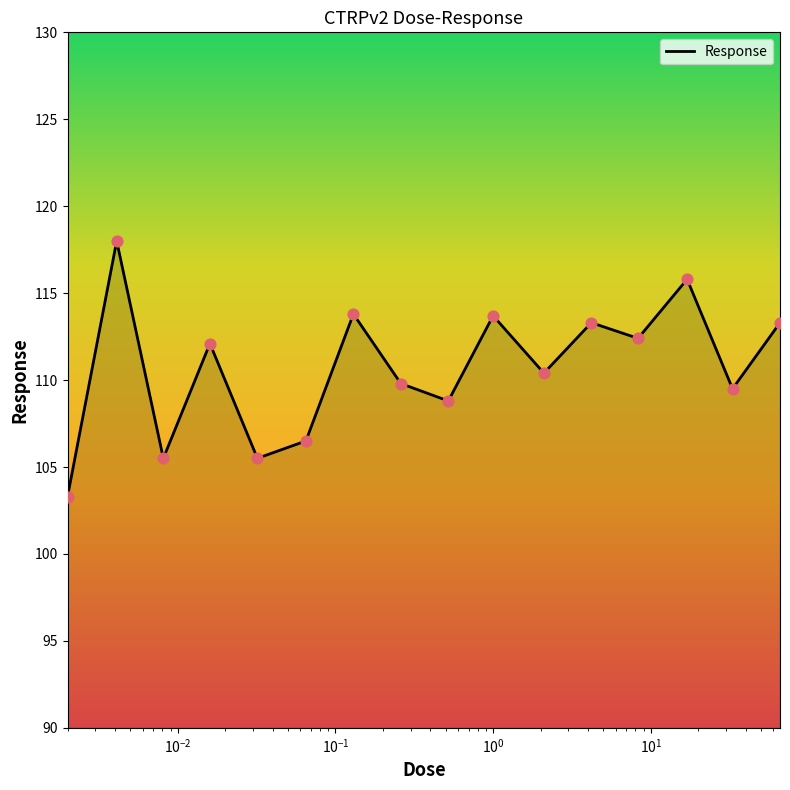

What is the greatest value displayed?

118.0